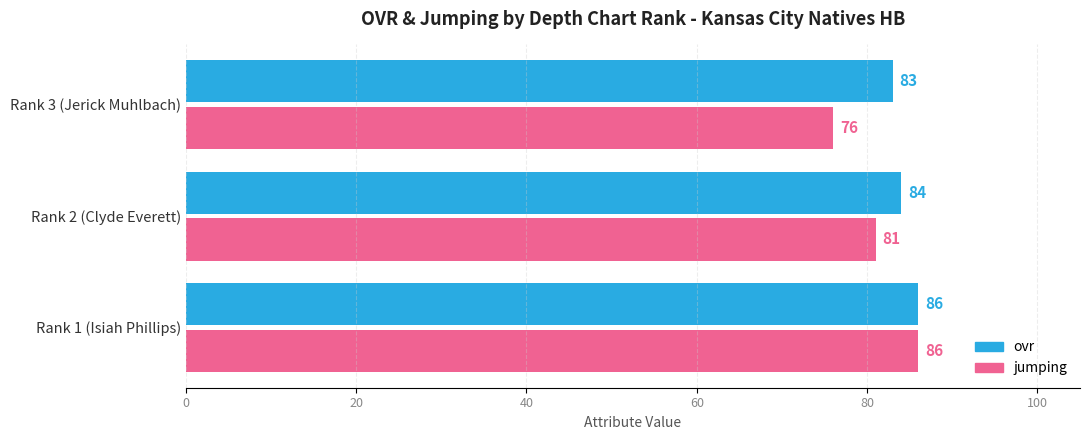

Read the jumping value at Rank 2 (Clyde Everett).

81